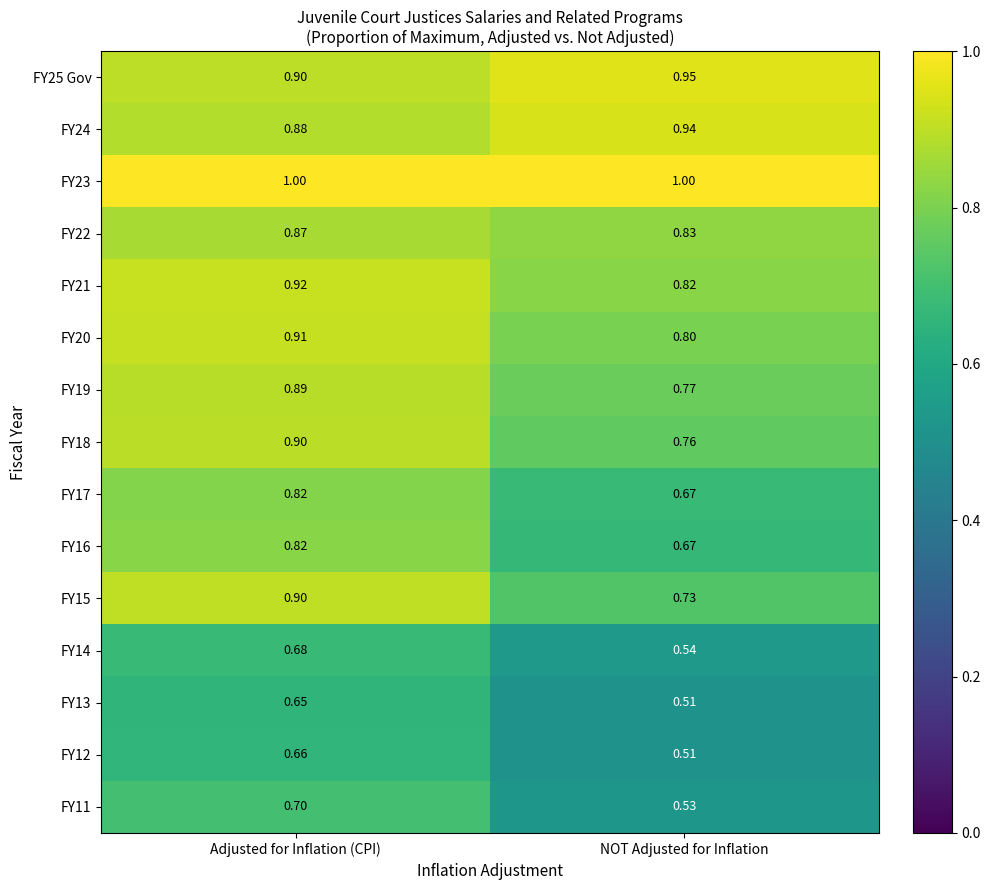

At how many categories does at least one series exceed 0?

2